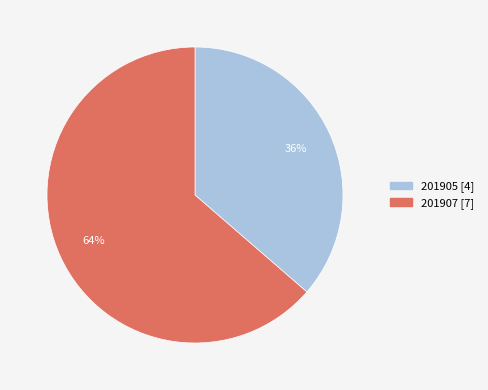

Between 201905 and 201907, which is larger?

201907